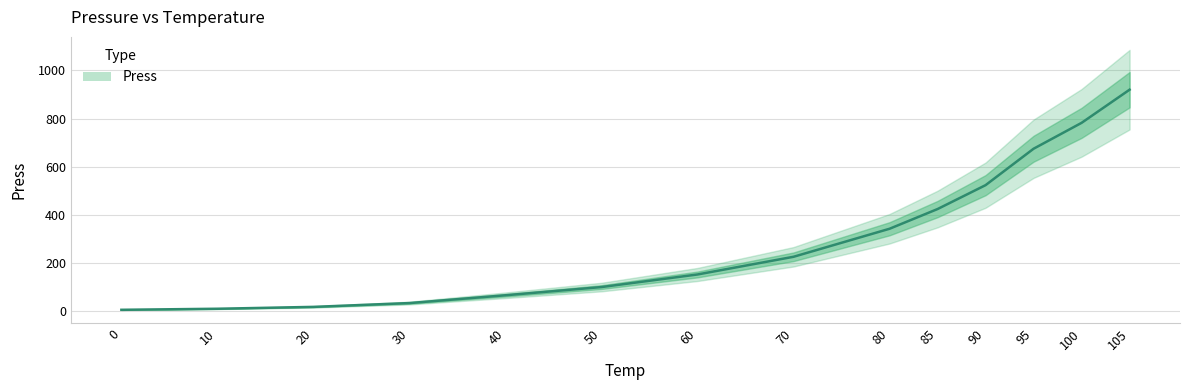

At which category does the chart reach its peak across all series?

105